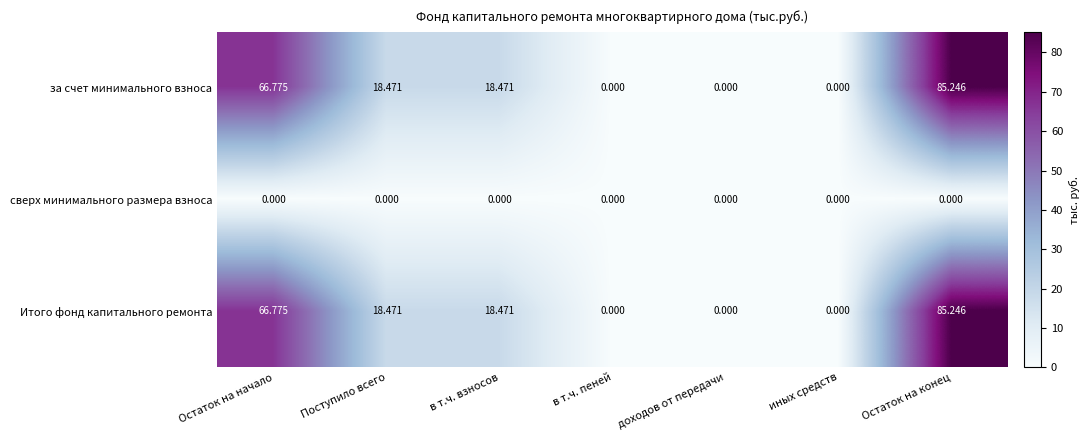

At which category is the sum across all series the highest?

Остаток на конец